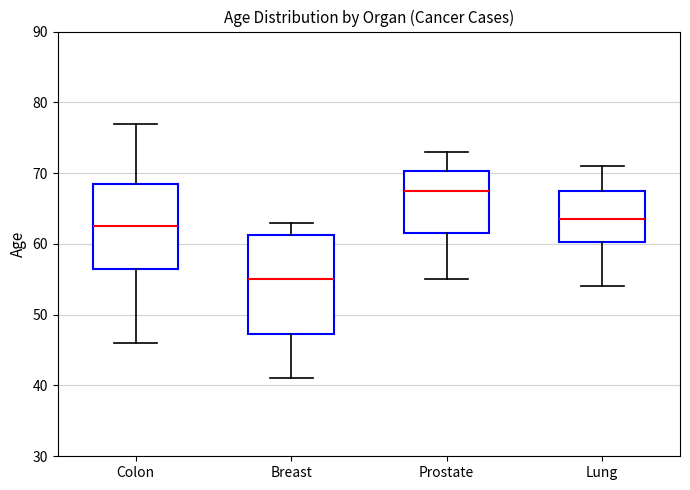

Reading left to right, transcribe this box plot: for each box, give where its median line is, the range the box spans, and where its two whiskers end, as read against the y-axis. The values are not printed on the chart, so give them approximately, as read against the axis.

Colon: median 63, box 57 to 69, whiskers 46 to 77
Breast: median 55, box 47 to 61, whiskers 41 to 63
Prostate: median 68, box 62 to 70, whiskers 55 to 73
Lung: median 64, box 60 to 68, whiskers 54 to 71